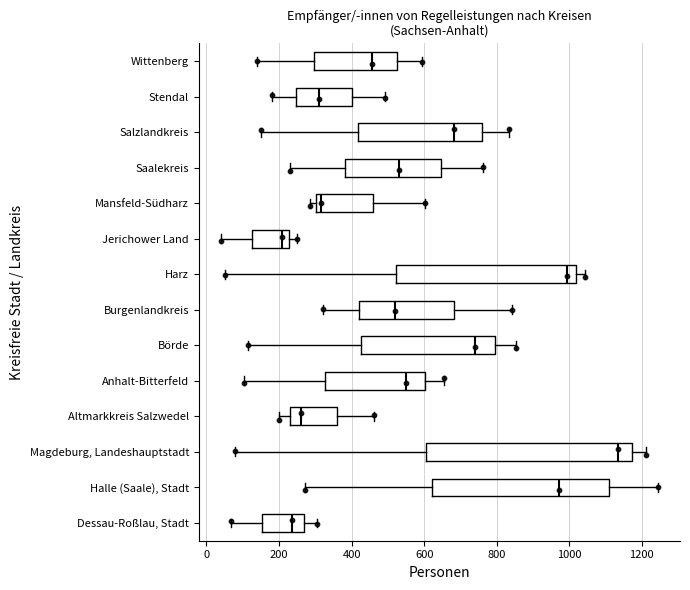

Reading bottom to top, transcribe this box plot: for each box, give where its median line is, the range the box spans, and where its two whiskers end, as read against the x-axis. The values are not printed on the chart, so give them approximately, as read against the axis.

Dessau-Roßlau, Stadt: median 240, box 160 to 280, whiskers 60 to 300
Halle (Saale), Stadt: median 980, box 620 to 1100, whiskers 280 to 1240
Magdeburg, Landeshauptstadt: median 1140, box 600 to 1180, whiskers 80 to 1220
Altmarkkreis Salzwedel: median 260, box 240 to 360, whiskers 200 to 460
Anhalt-Bitterfeld: median 560, box 320 to 600, whiskers 100 to 660
Börde: median 740, box 420 to 800, whiskers 120 to 860
Burgenlandkreis: median 520, box 420 to 680, whiskers 320 to 840
Harz: median 1000, box 520 to 1020, whiskers 60 to 1040
Jerichower Land: median 200, box 120 to 220, whiskers 40 to 240
Mansfeld-Südharz: median 320, box 300 to 460, whiskers 280 to 600
Saalekreis: median 540, box 380 to 640, whiskers 240 to 760
Salzlandkreis: median 680, box 420 to 760, whiskers 160 to 840
Stendal: median 320, box 240 to 400, whiskers 180 to 500
Wittenberg: median 460, box 300 to 520, whiskers 140 to 600